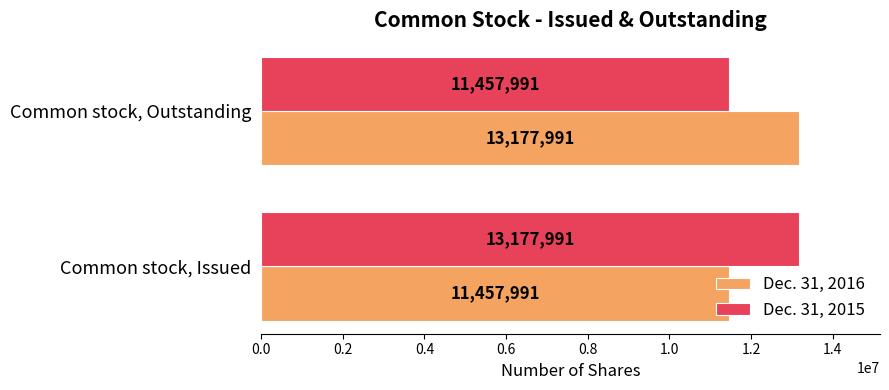

What is the difference between the highest and lowest values at Common stock, Issued?

1720000